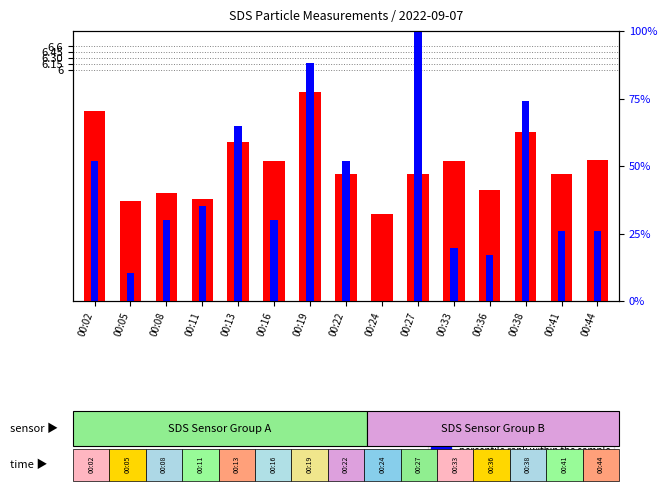

Which series changed the most between 00:05 and 00:44?

percentile rank within the sample